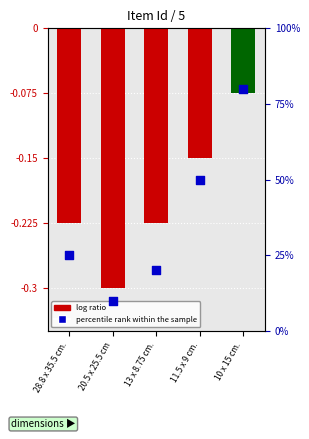

What are all the series names shown in the legend?

log ratio, percentile rank within the sample